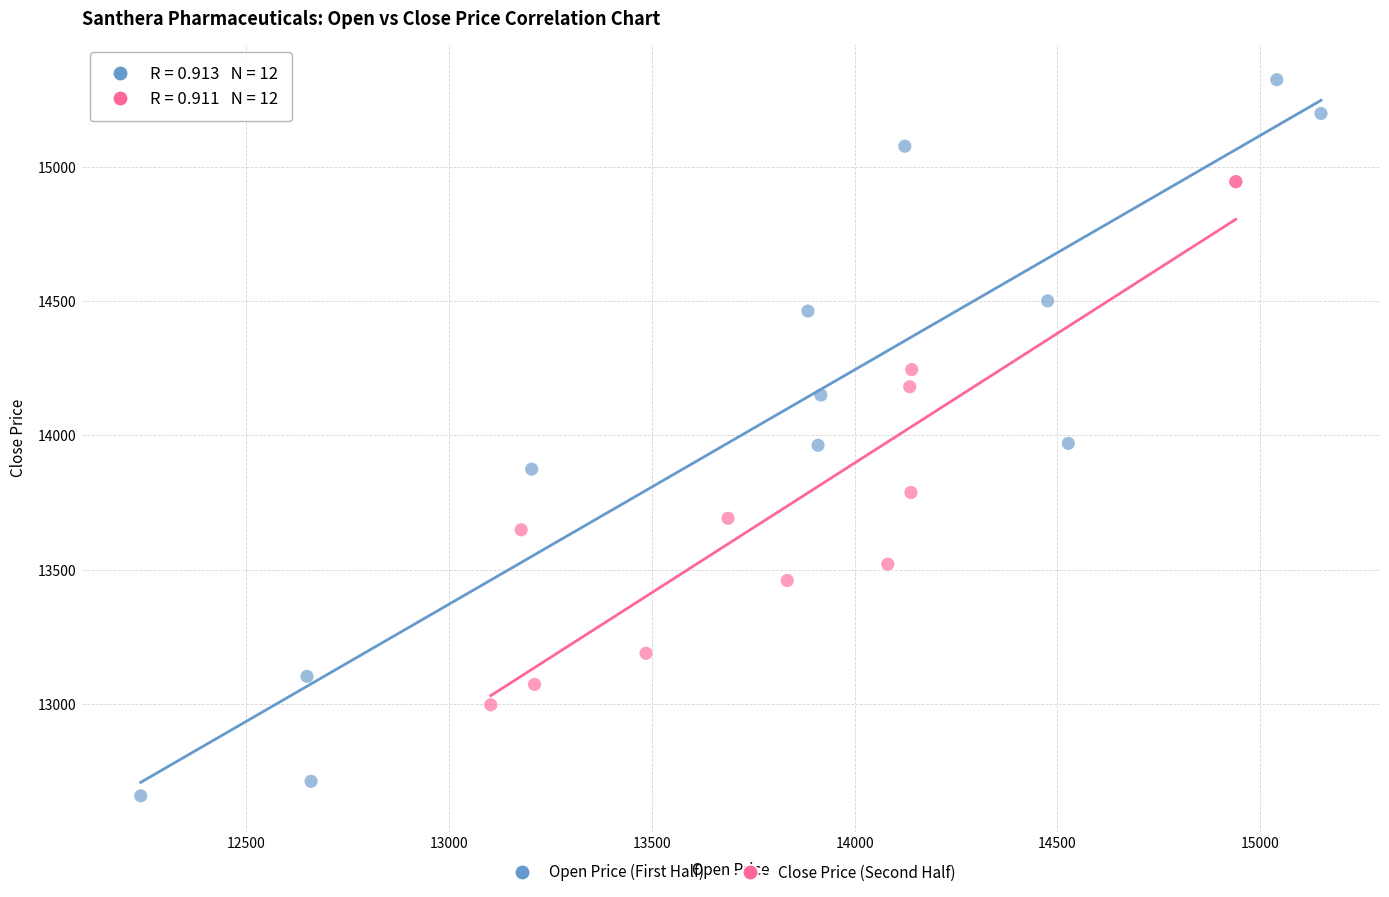

Which series contains the highest Y value?

Open Price (First Half)